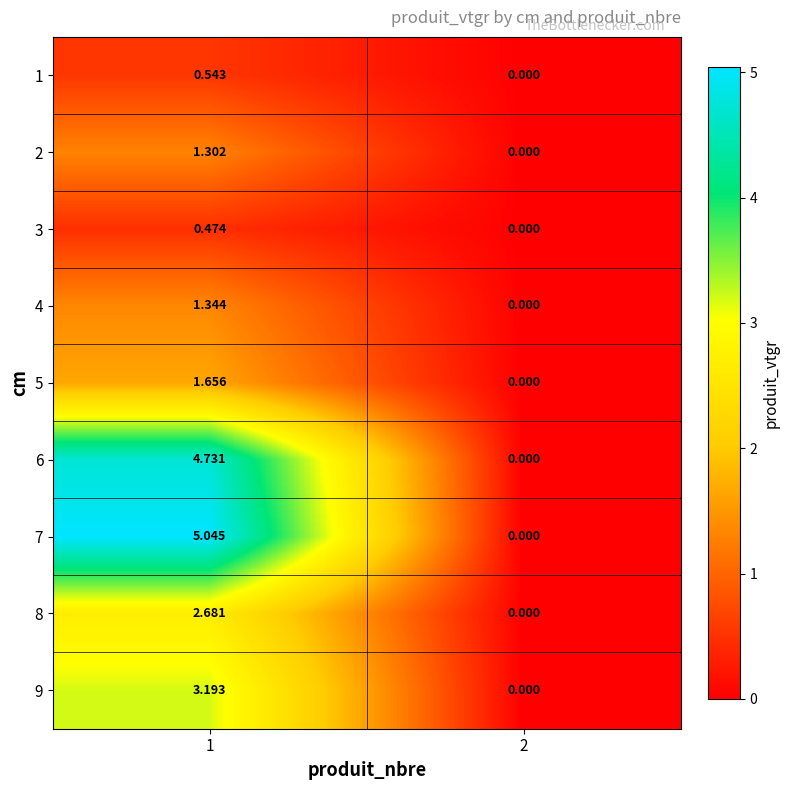

Is the value of 1 at 1 greater than the value of 4 at 2?

Yes